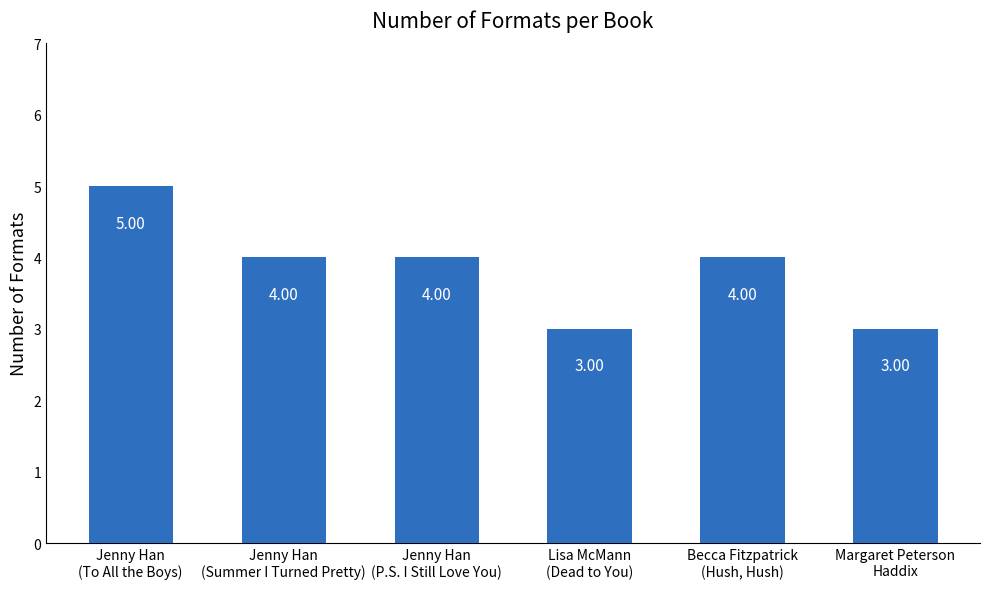

Reading left to right, transcribe all the data shown in this chart.

5	4	4	3	4	3